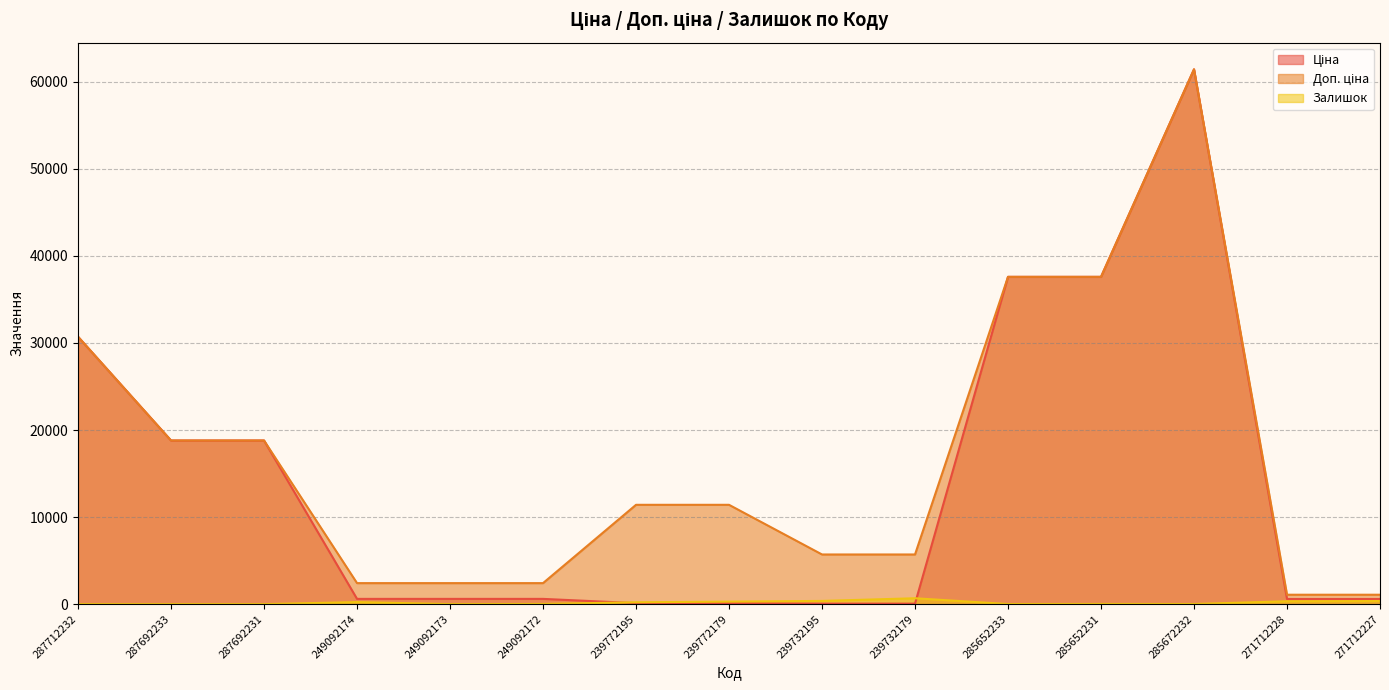

Rank the categories by Залишок value from highest to lowest.

239732179, 239732195, 271712227, 271712228, 239772179, 249092174, 239772195, 285652231, 249092172, 285672232, 285652233, 287712232, 287692233, 287692231, 249092173